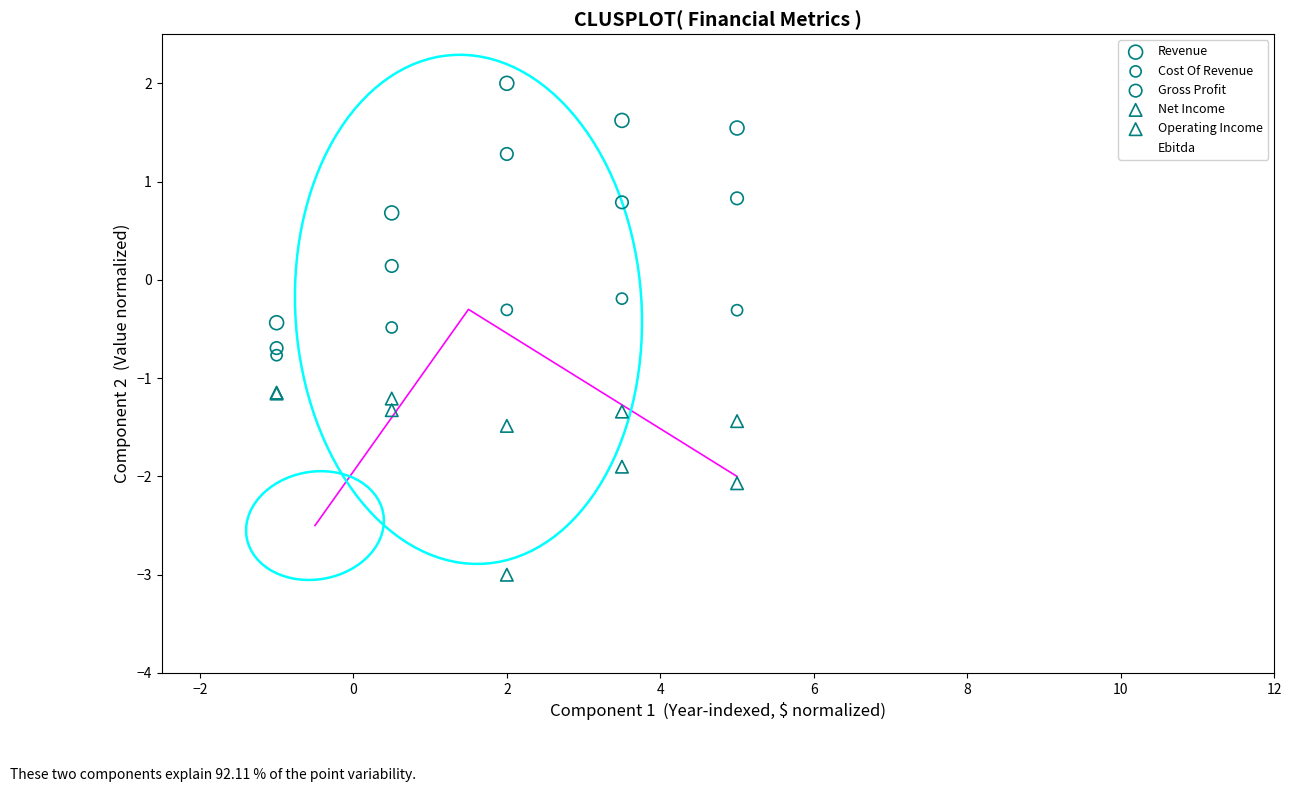

Which series contains the highest Y value?

Revenue